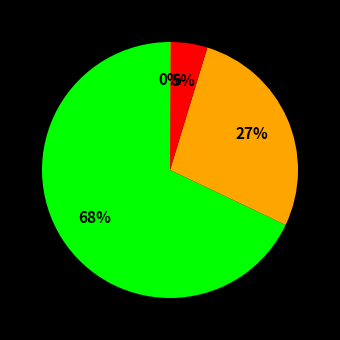

To the nearest percent, what is the average slice percentage?

25%